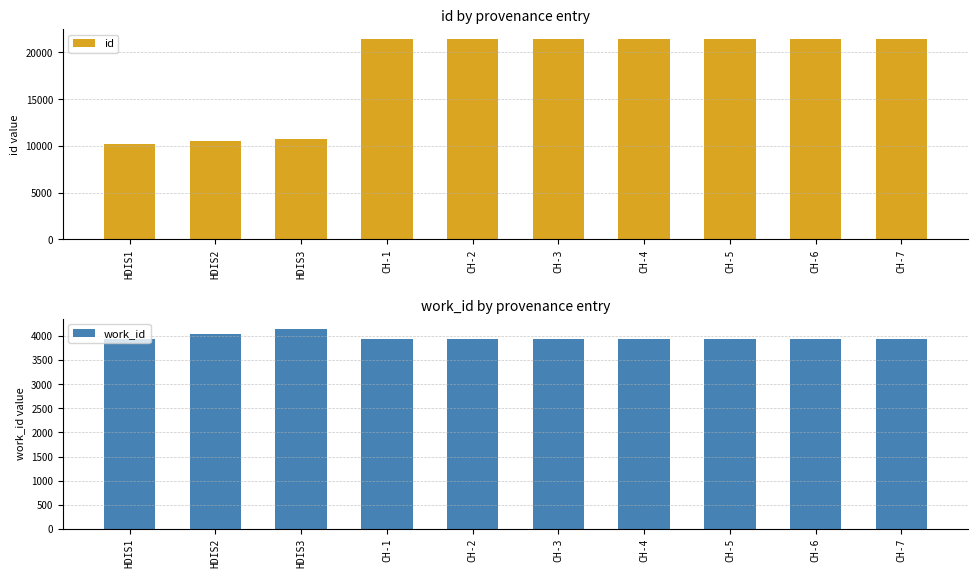

The value of work_id at CH-5 is 3938. True or false?

True